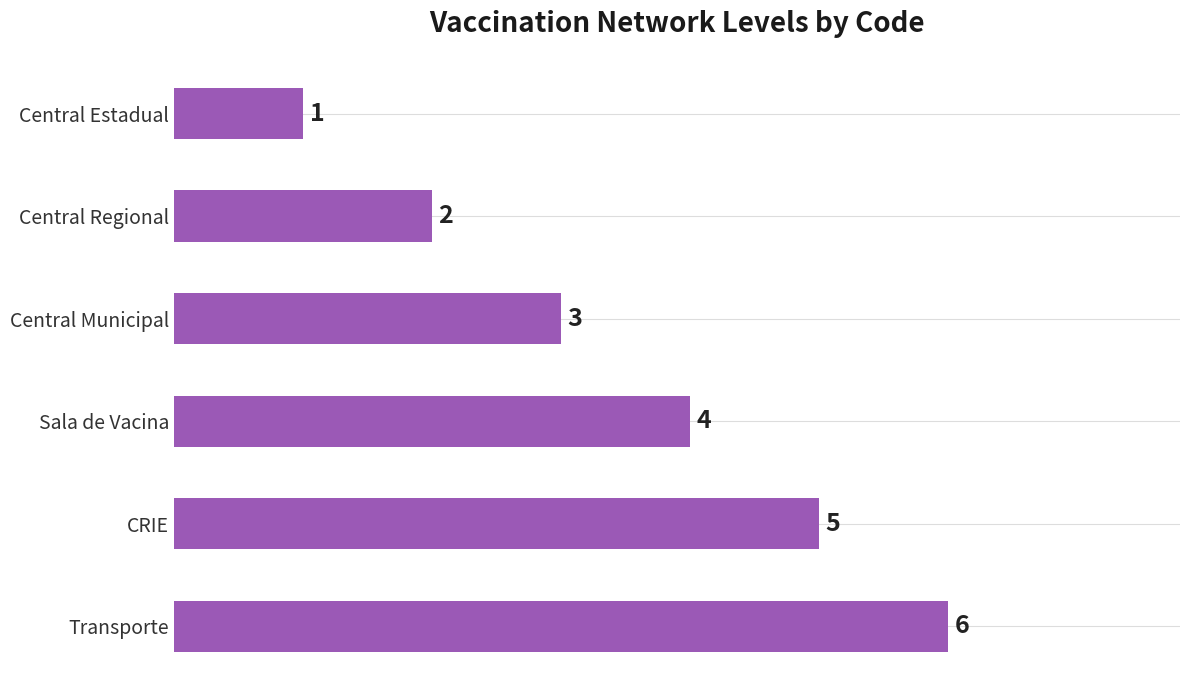

What is the change in value from Central Regional to CRIE?

+3